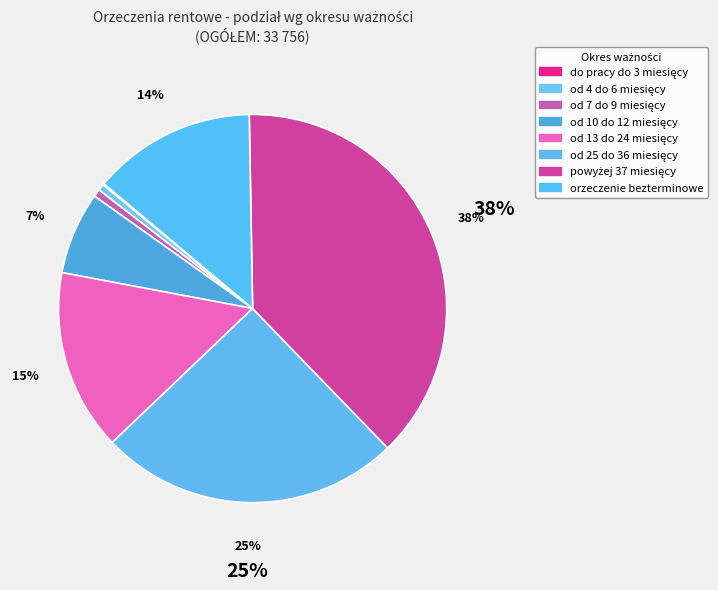

What portion of the pie excludes od 4 do 6 miesięcy?

99.5%